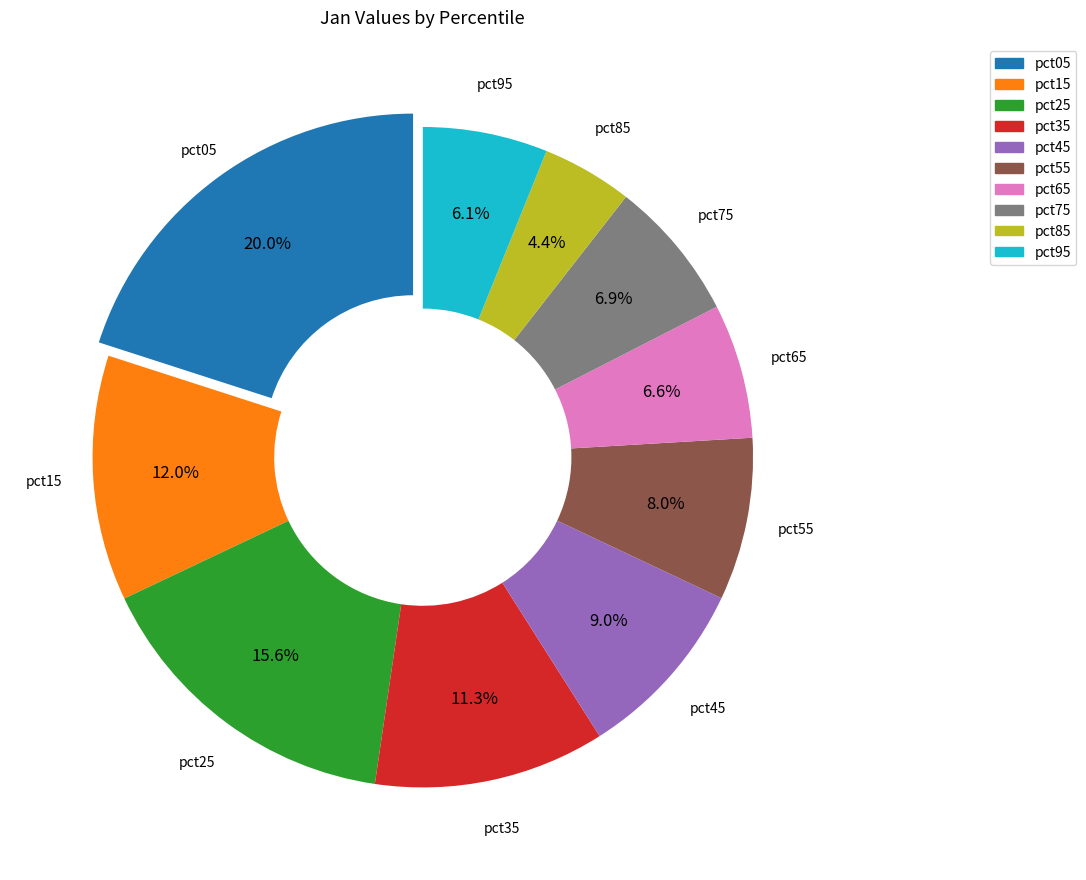

To the nearest percent, what is the difference between the largest and smallest slice percentages?

16%